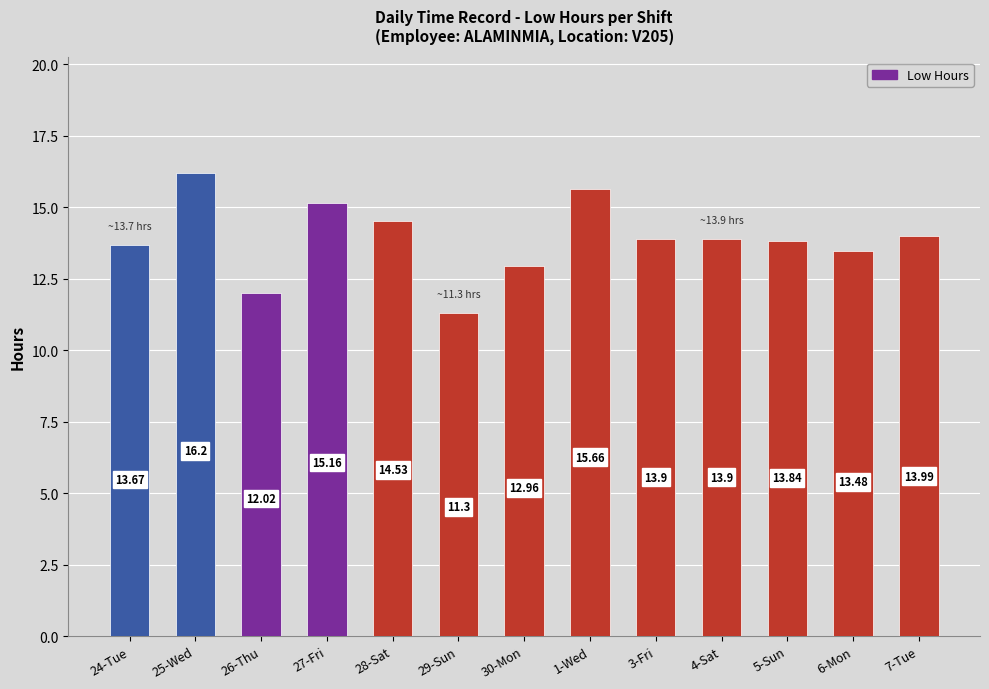

Are the bars grouped side by side (vs. stacked)?

No